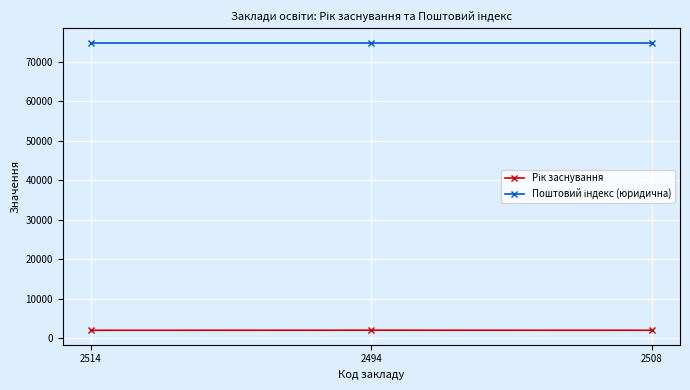

At how many categories does at least one series exceed 17924?

3